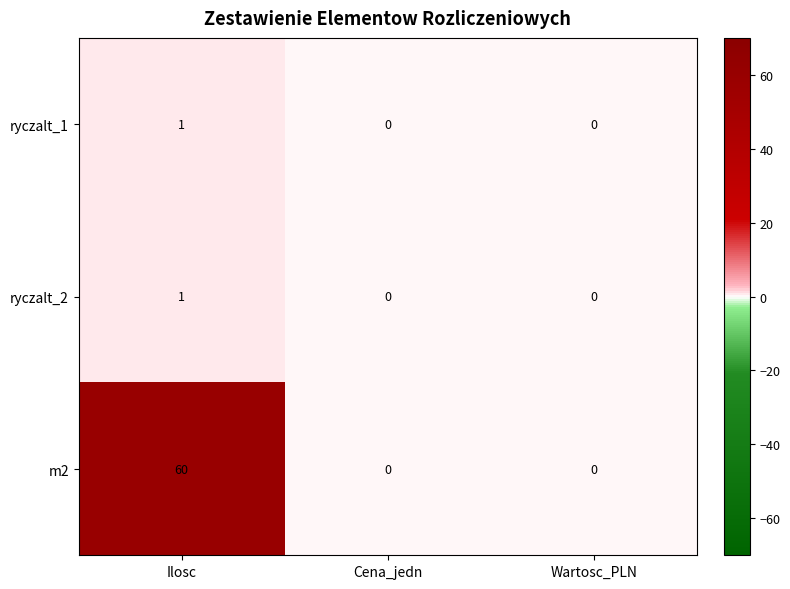

What is the sum of all m2 values?

60